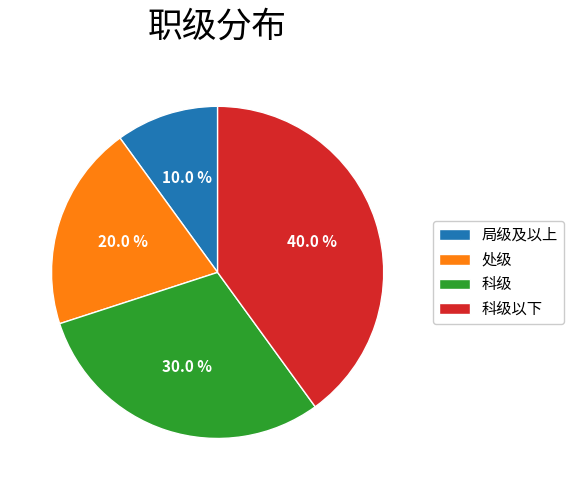

Which slice is the largest?

科级以下